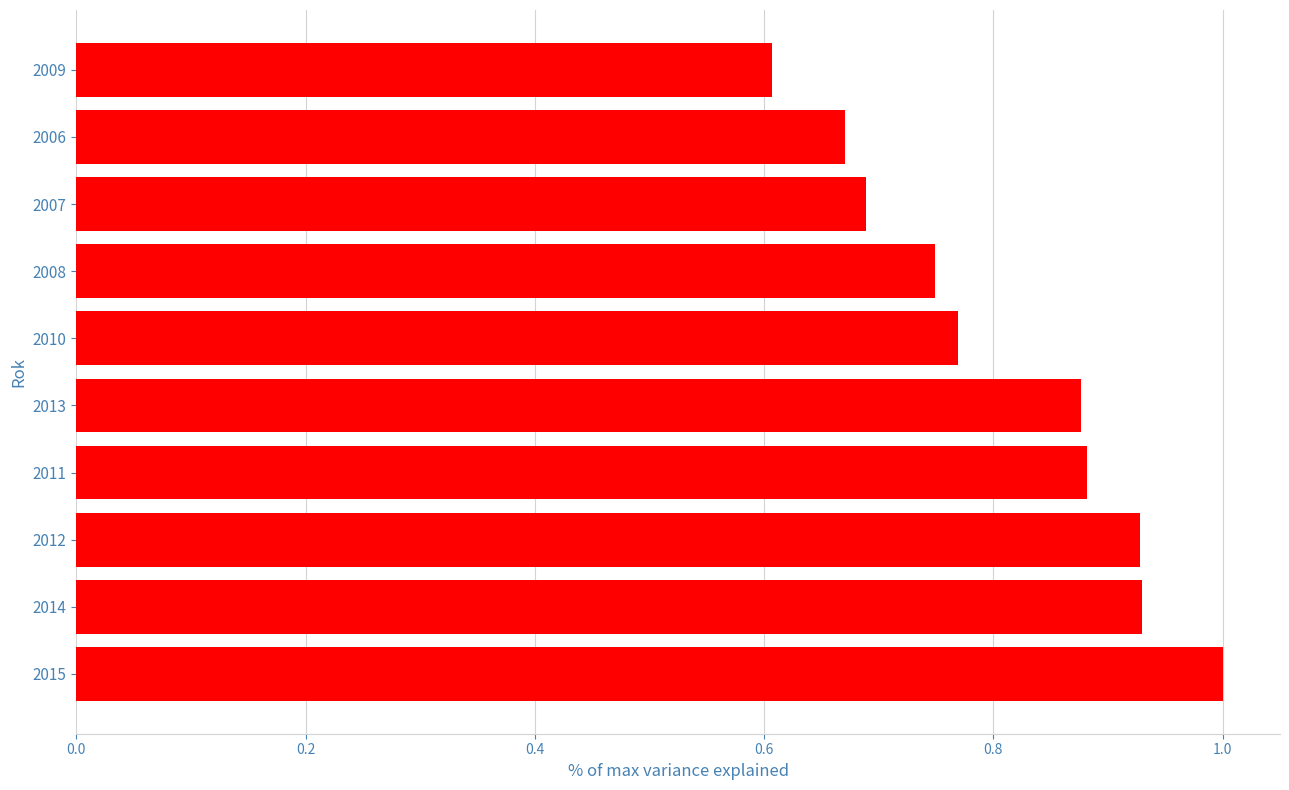

The chart shows a value of 0.6 at 2009. True or false?

True